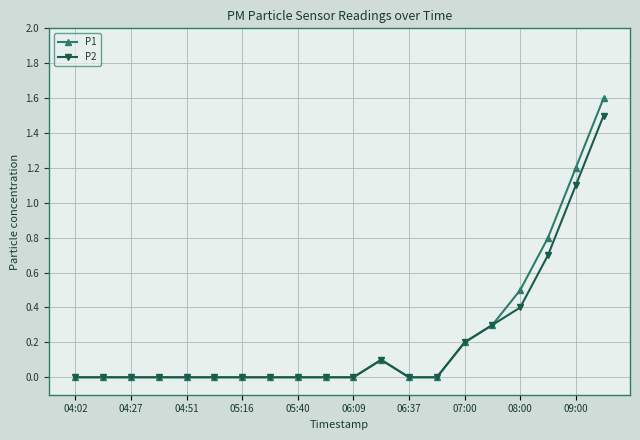

What is the greatest value displayed?

1.6